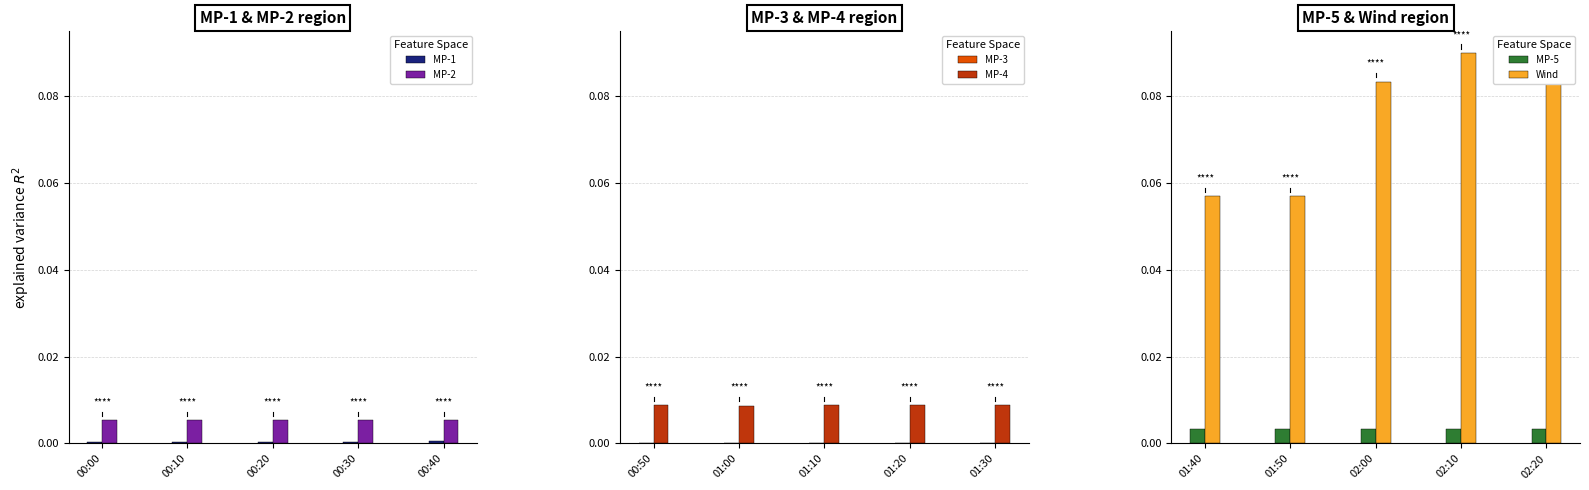

How many MP-5 values are between 0 and 1?

5